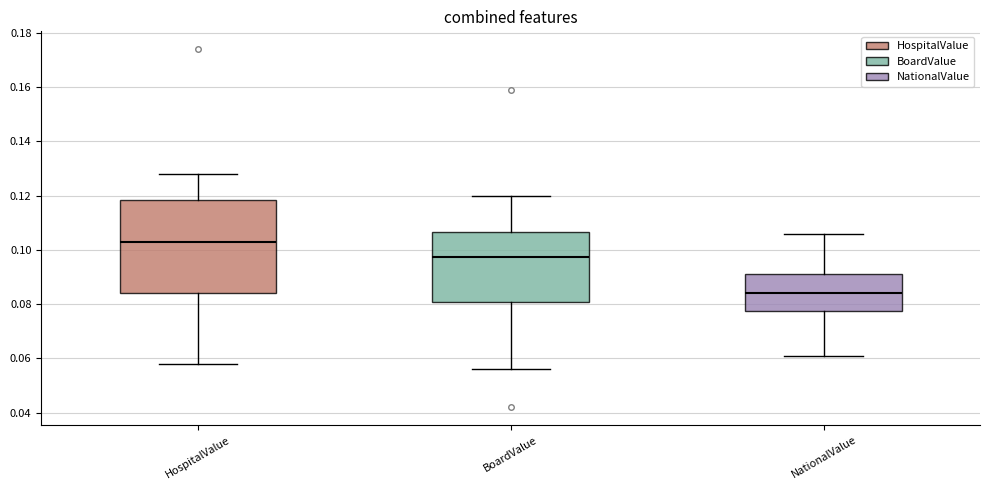

Which box is the tallest, from its lower edge to its upper edge?

HospitalValue